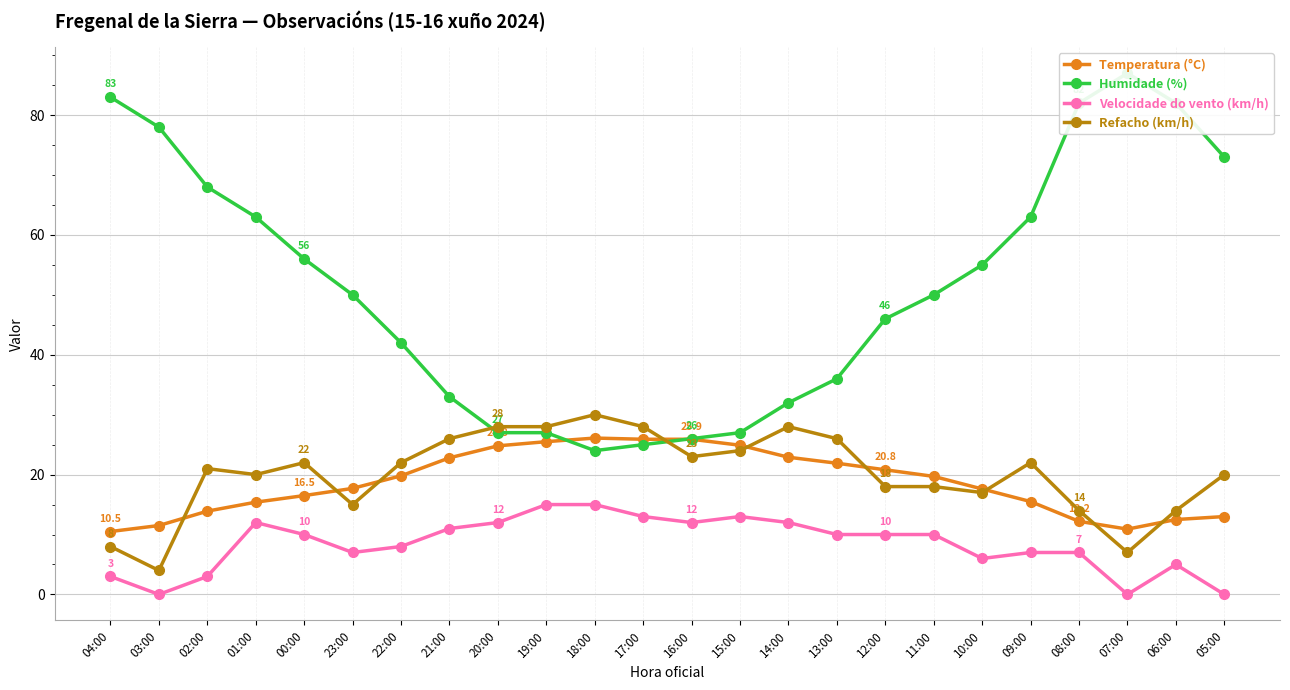

How many lines are shown in the chart?

4